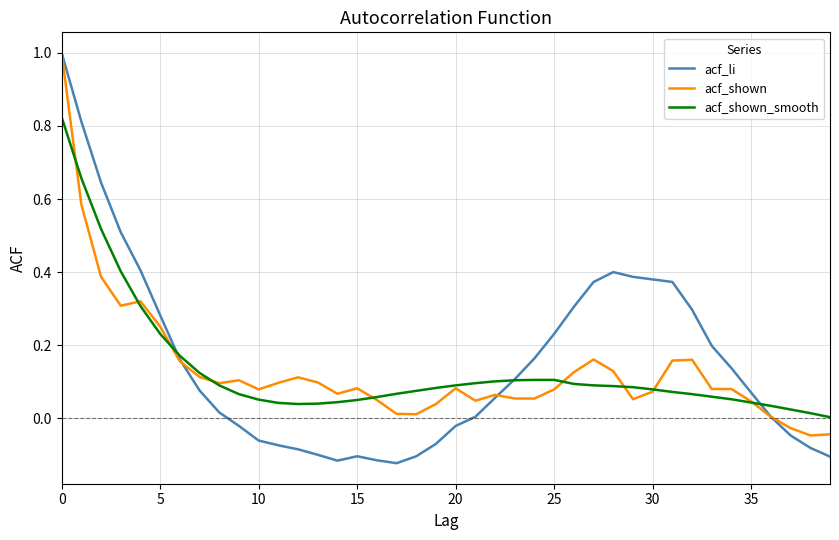

What is the highest value of the acf_li series?

1.0